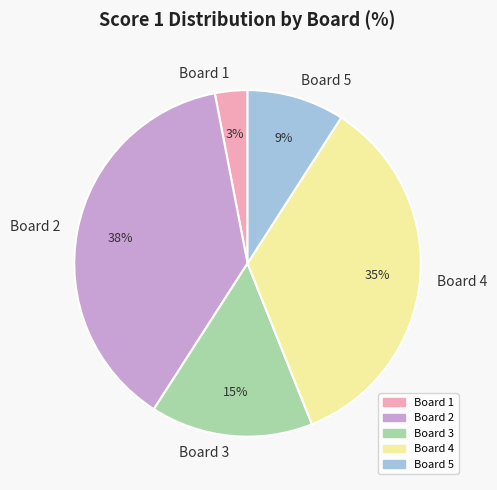

True or false: Board 5 accounts for 15% of the total.

False